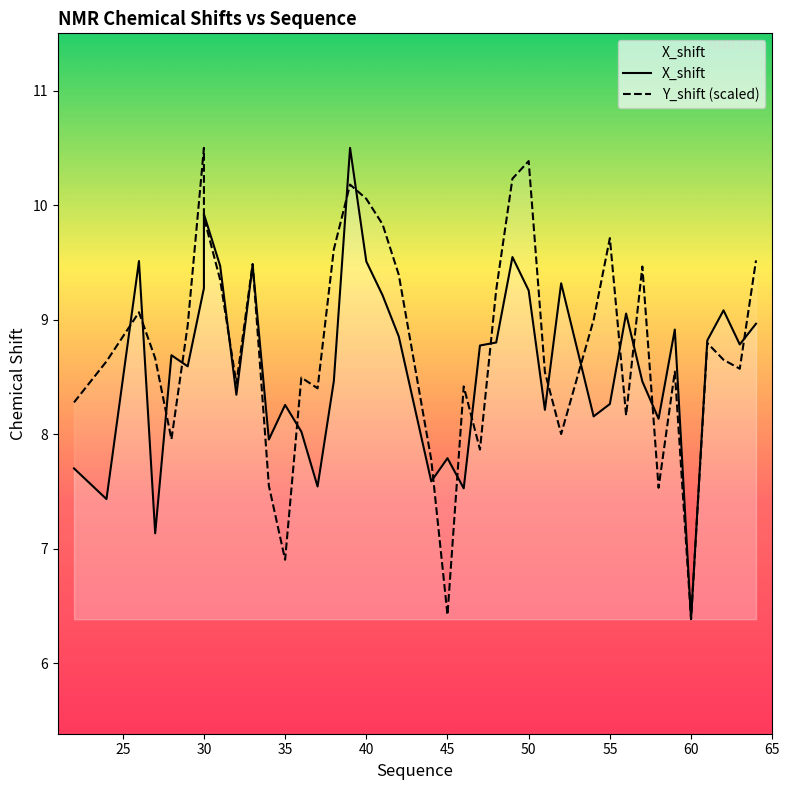

Which series ends up on top after the final intersection of X_shift and Y_shift?

Y_shift